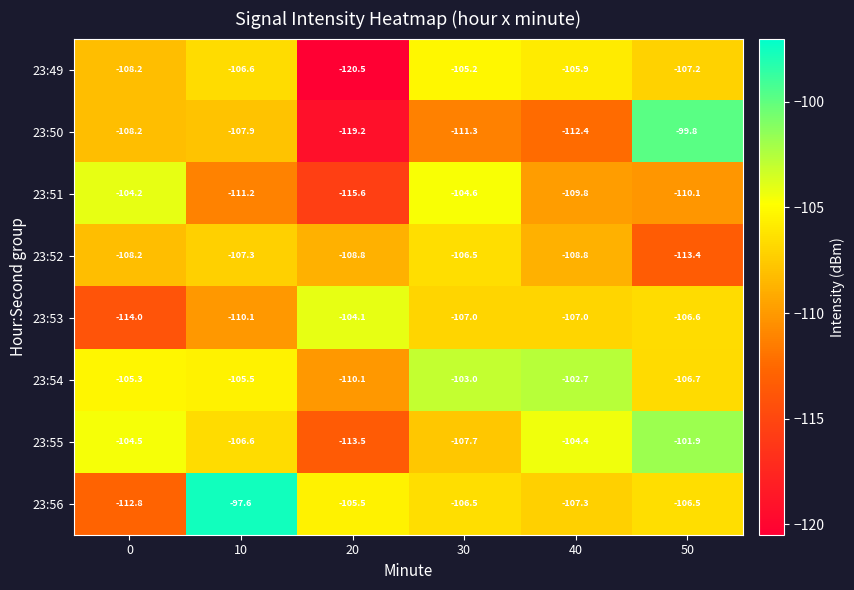

What is the difference between the second highest and second lowest values in the 23:54 series?

3.7